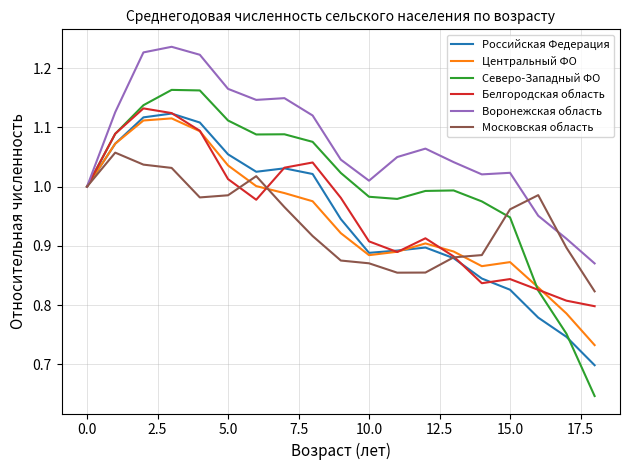

Which series has the widest spread of values?

Северо-Западный ФО